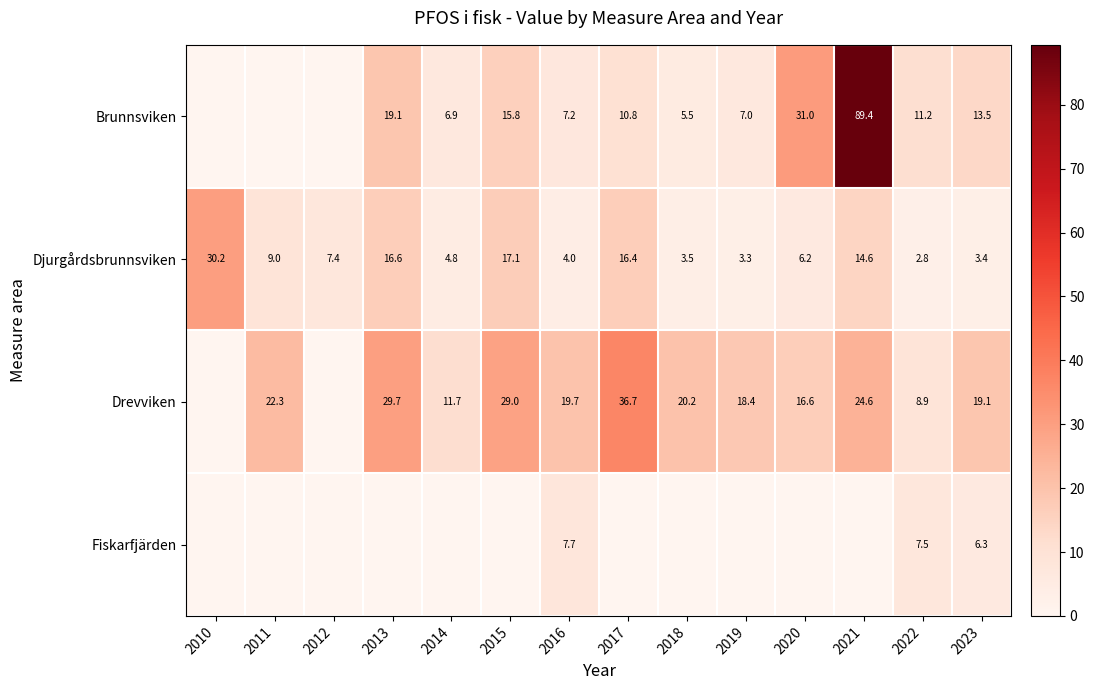

What is the spread (max minus min) of values at 2019?

15.1